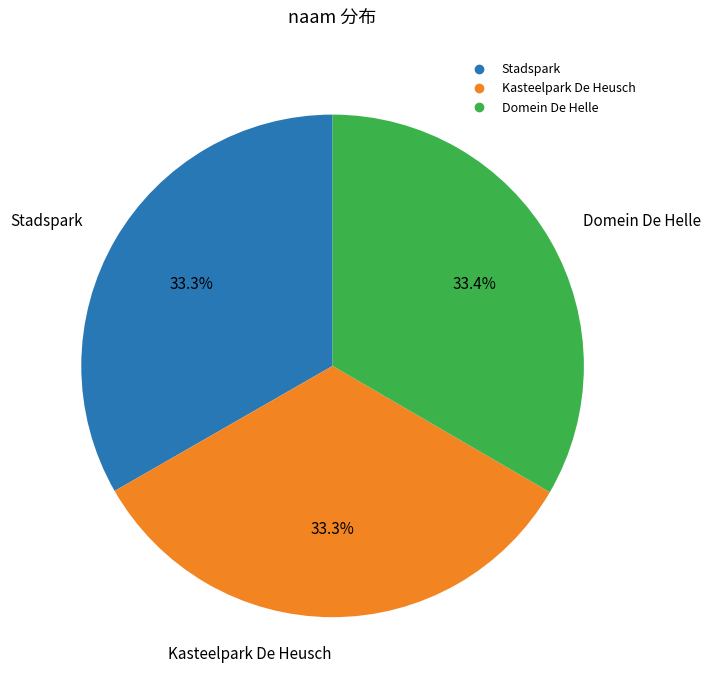

Is the sum of Stadspark and Domein De Helle greater than half?

Yes